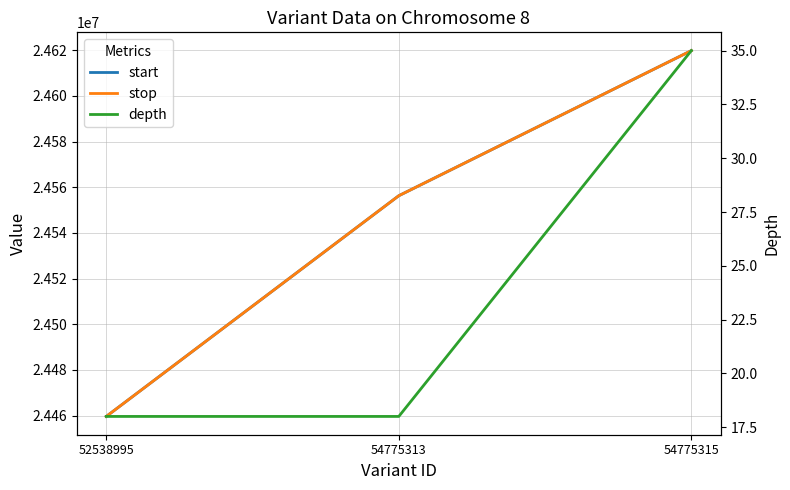

Is it true that start equals 32577043 at 52538995?

False